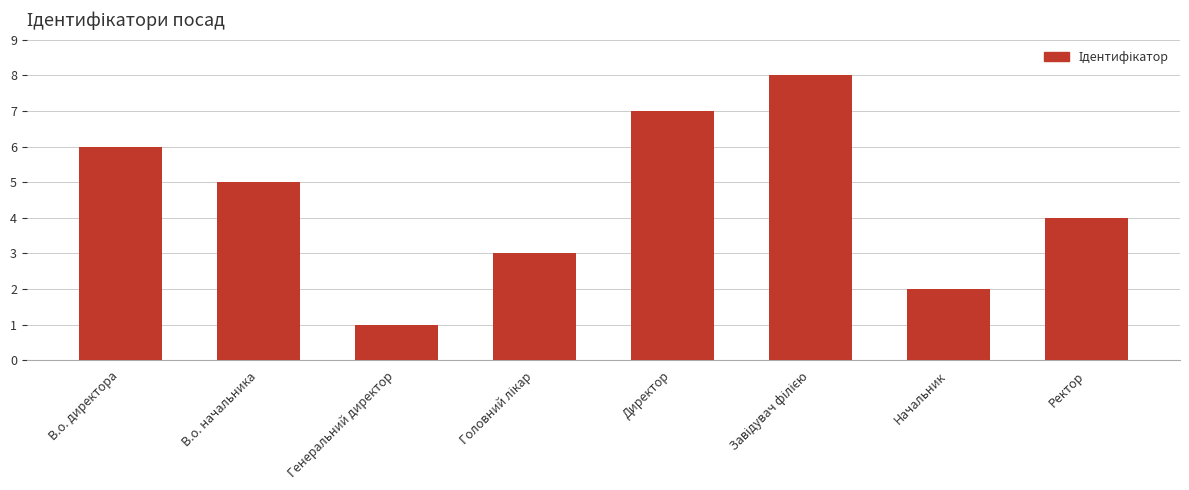

What is the sum of all values?

36